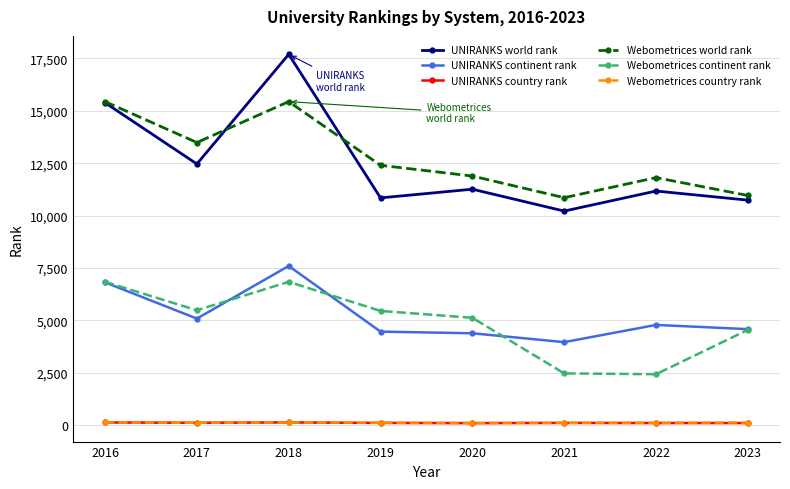

What is the sum of all UNIRANKS continent rank values?

41705